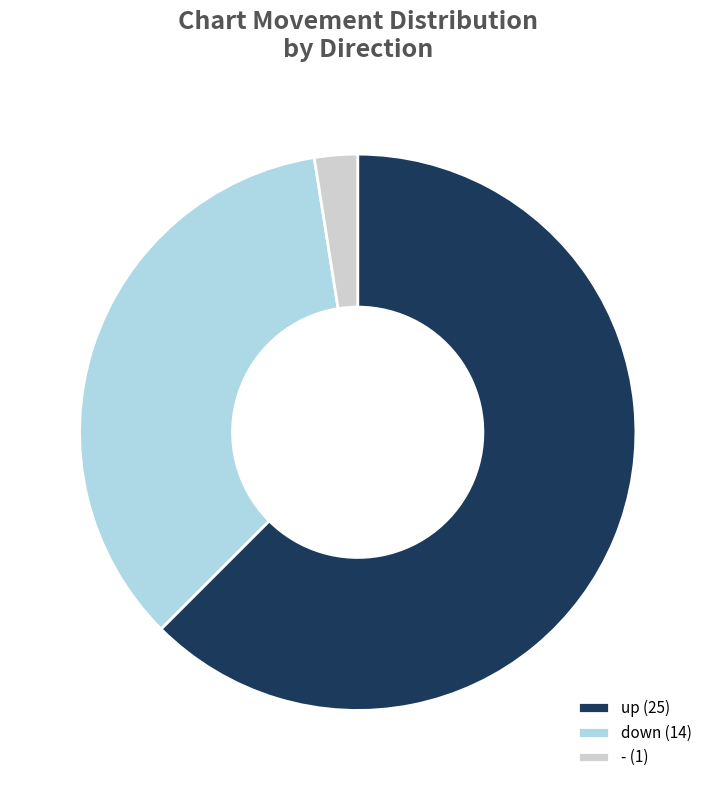

Is the sum of down (14) and - (1) greater than half?

No